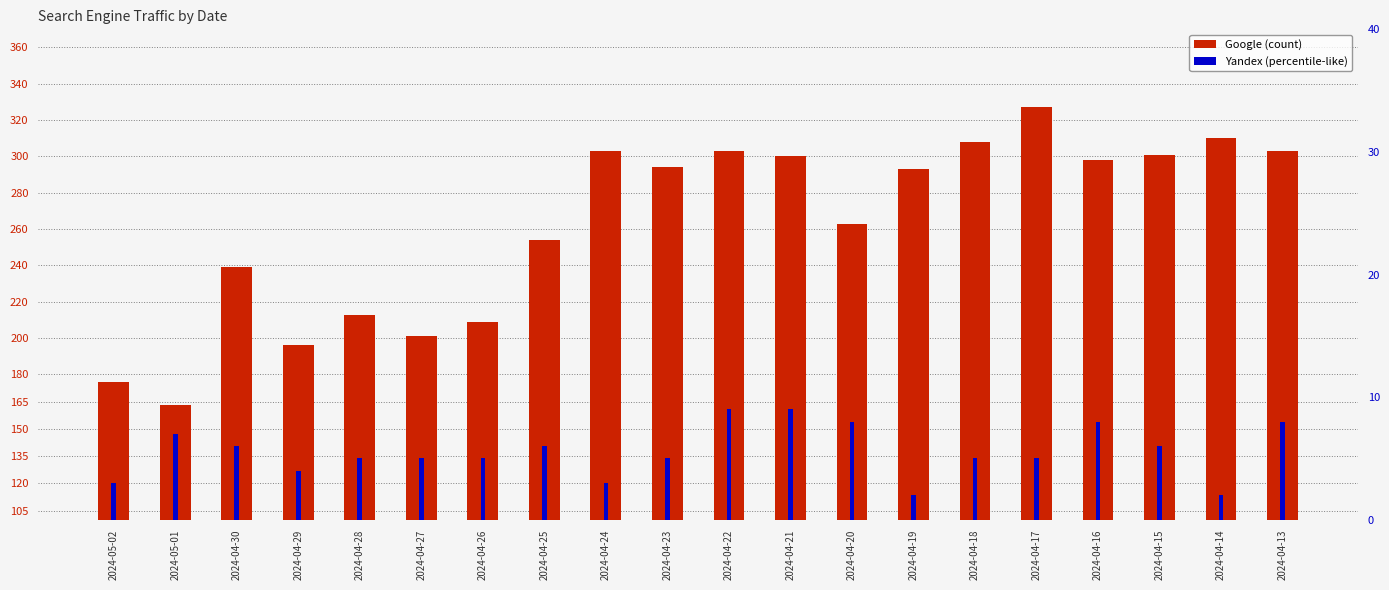

At how many categories does at least one series exceed 242?

13